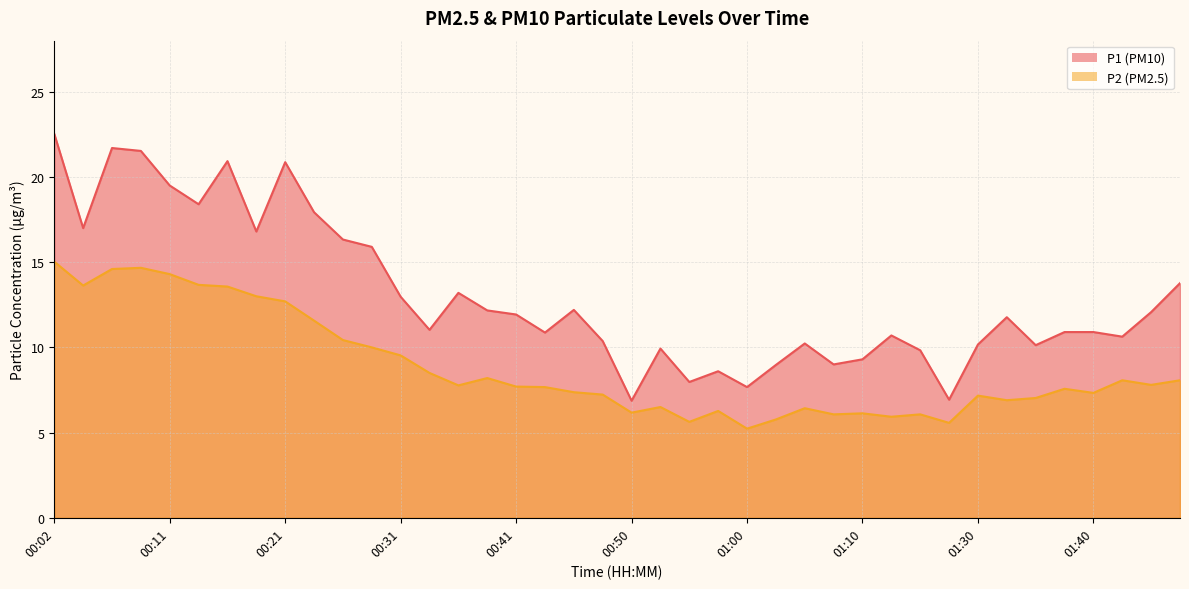

What is the value of the P2 point at the 11th from the left?

10.4